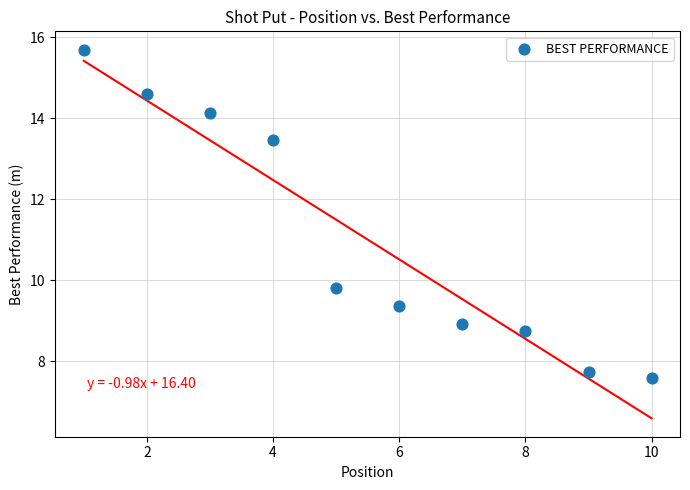

What is the average X value?

5.5